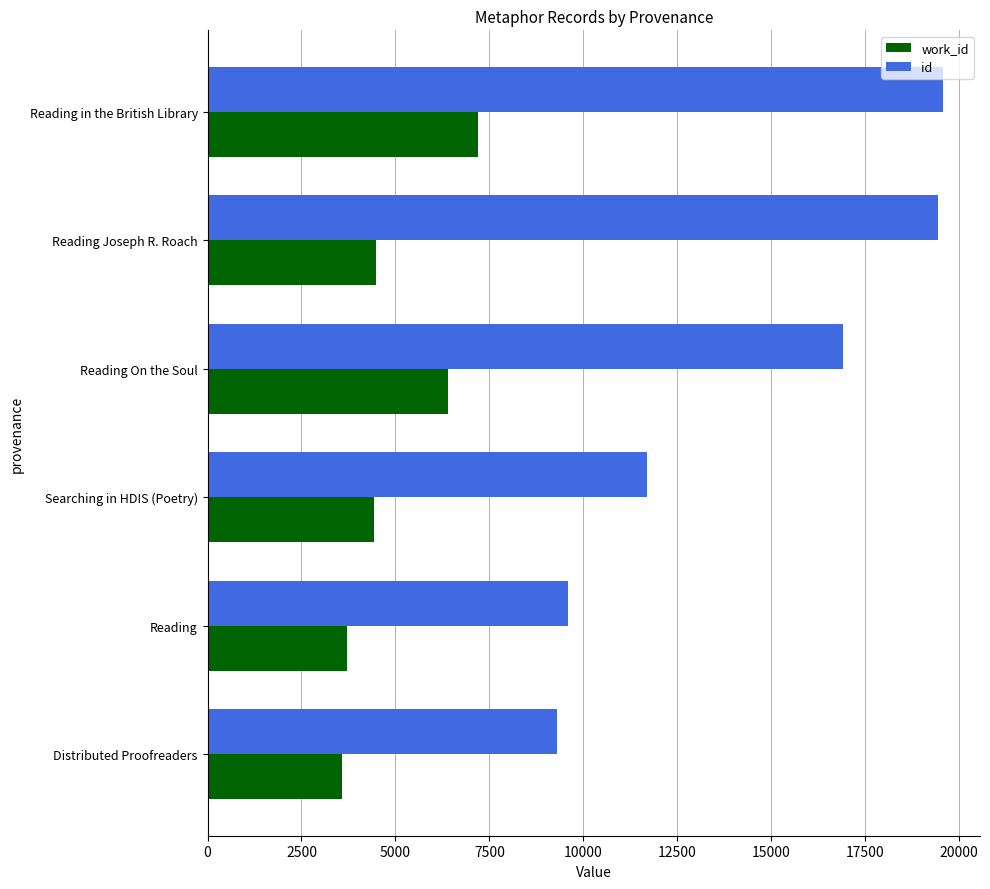

What is the sum of the id values at Reading Joseph R. Roach and Distributed Proofreaders?

28750